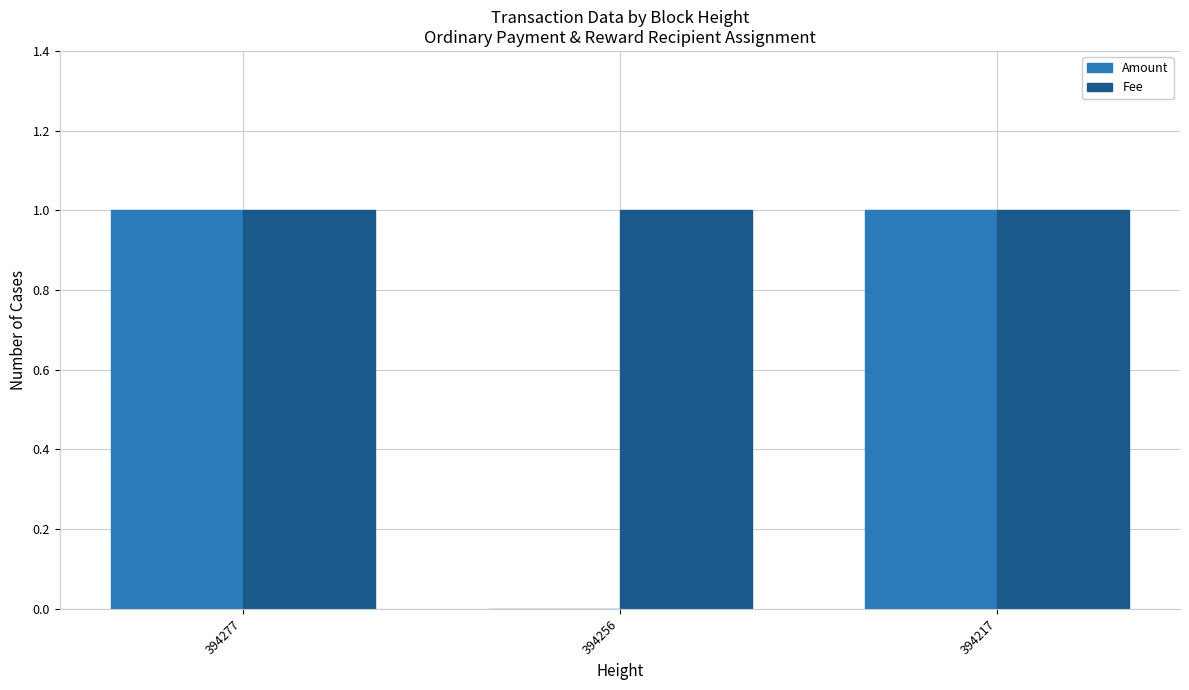

Is it true that Fee equals 0 at 394277?

False